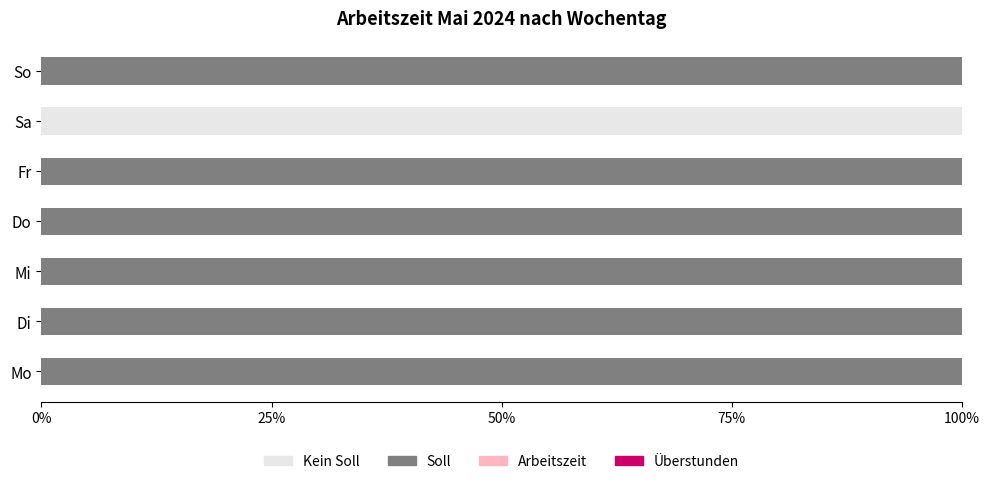

True or false: Soll has a value of 100 at Fr.

True